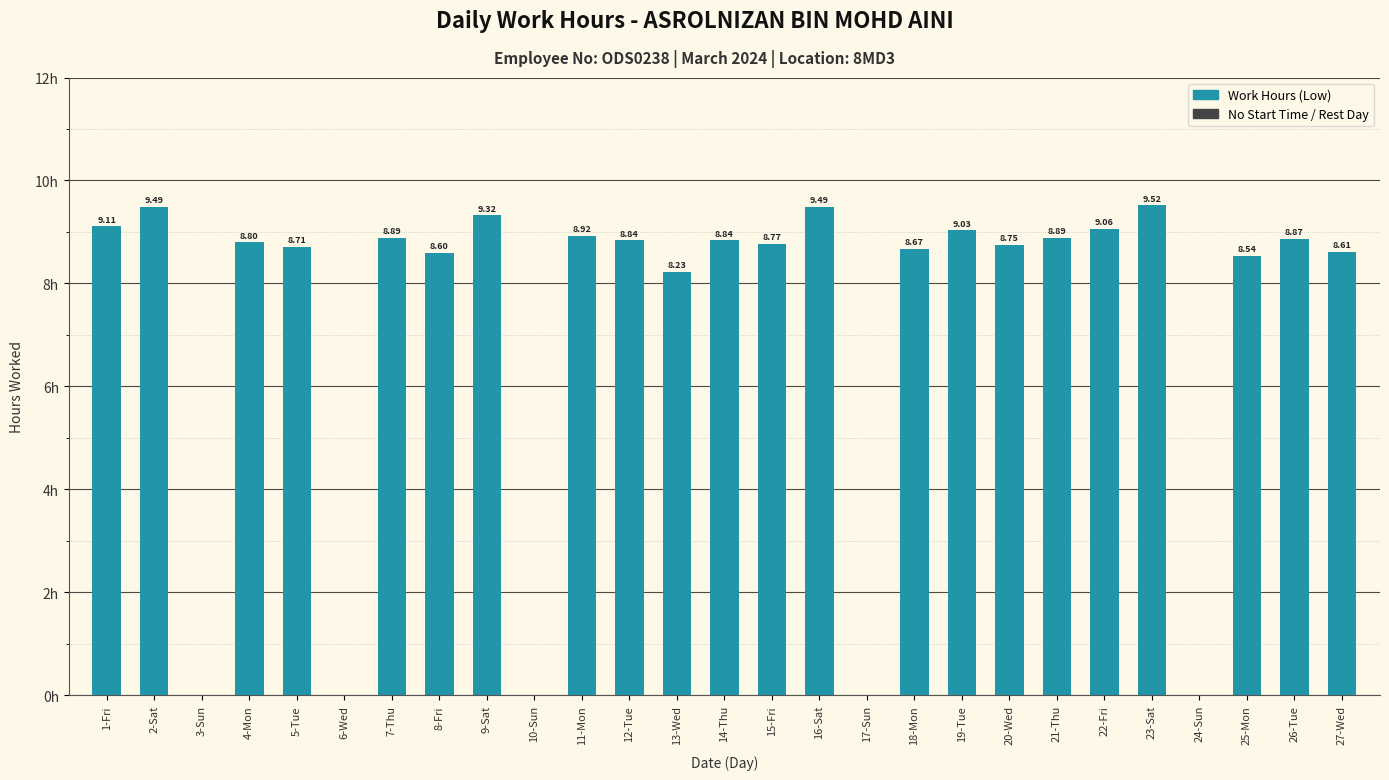

Which has a higher value, 1-Fri or 16-Sat?

16-Sat